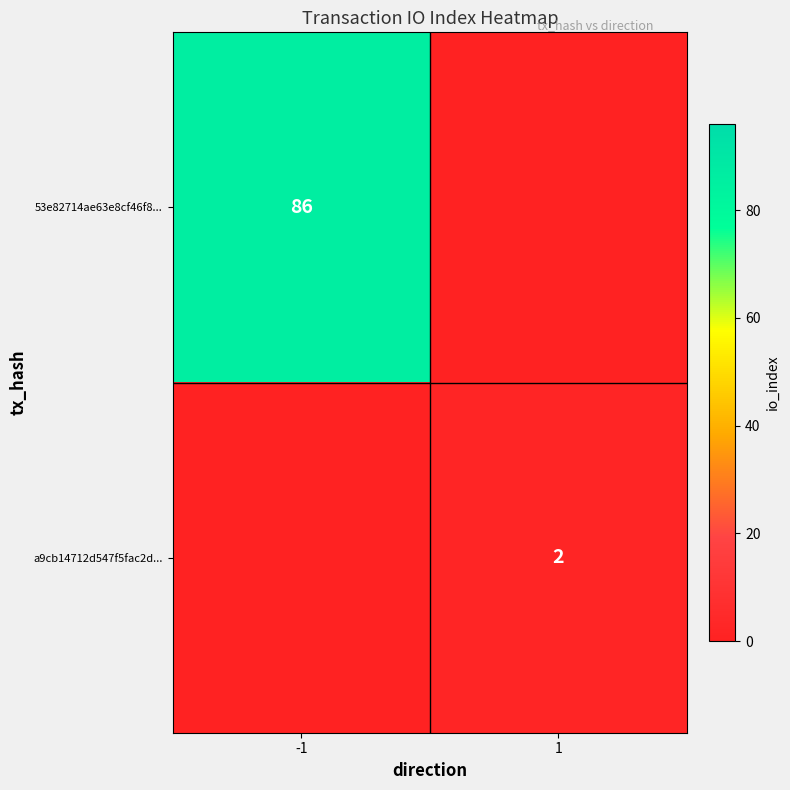

Is the value of a9cb14712d547f5fac2d... at 1 greater than the value of 53e82714ae63e8cf46f8... at -1?

No